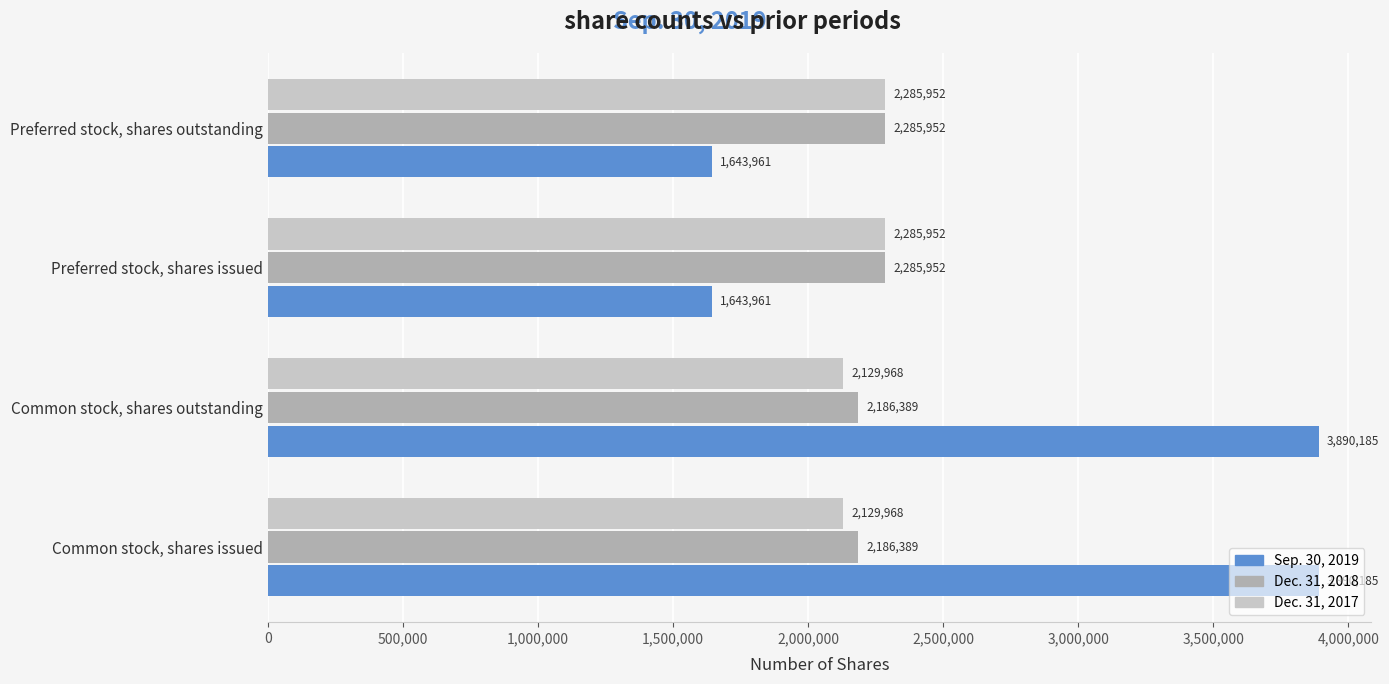

Which series has the widest spread of values?

Sep. 30, 2019